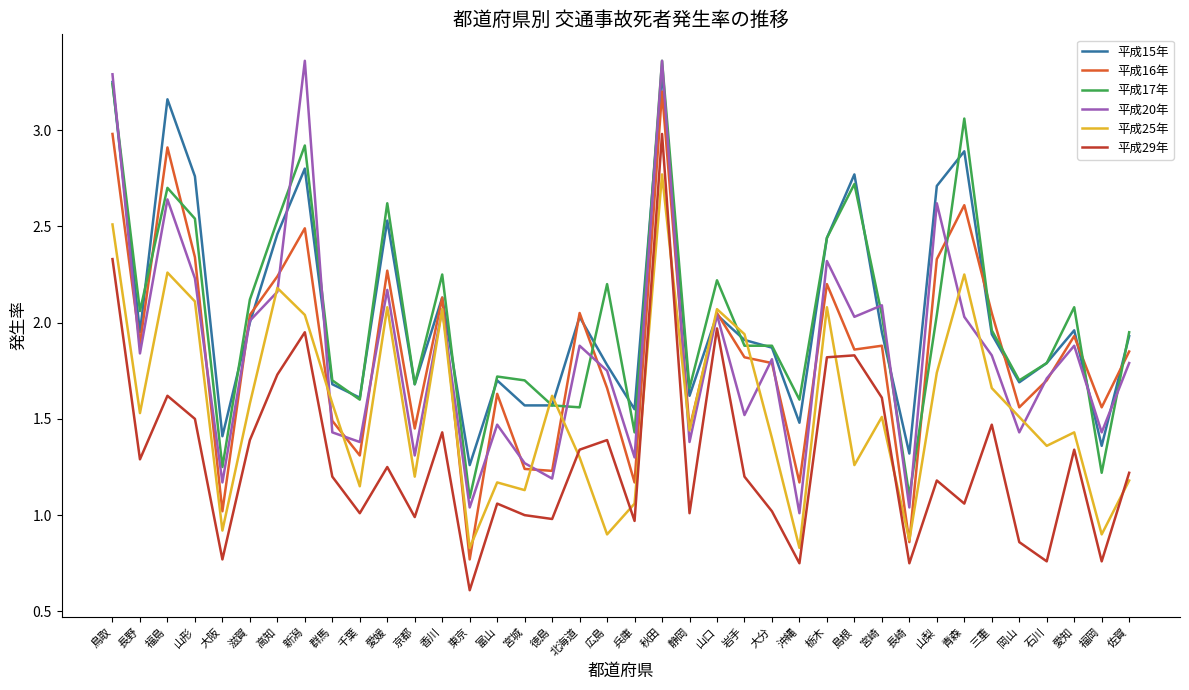

Count the number of data series in this chart.

6